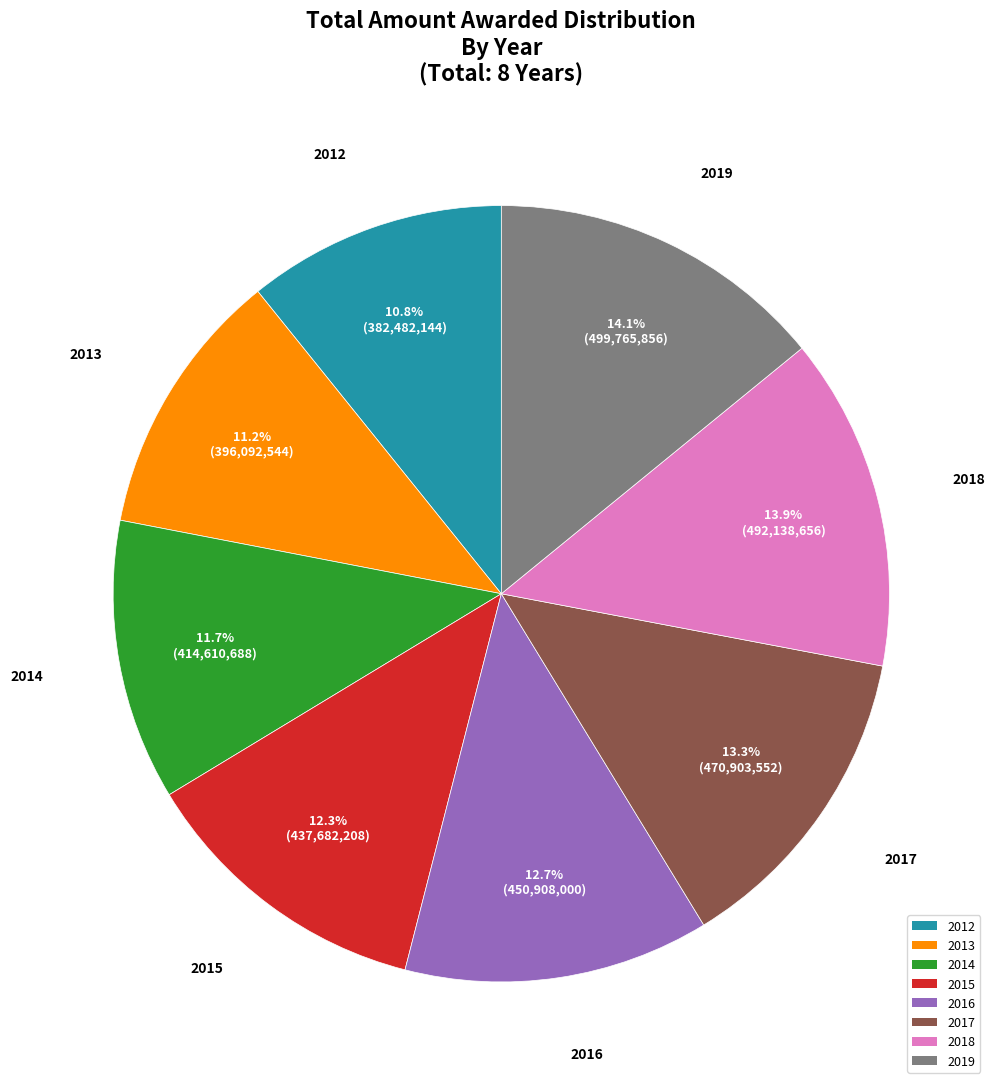

Between 2012 and 2019, which is larger?

2019